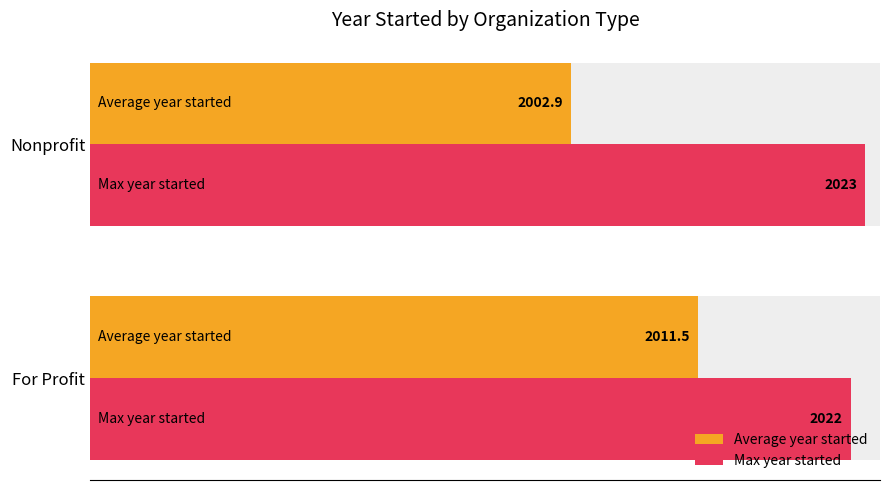

What are all the series names shown in the legend?

Average year started, Max year started